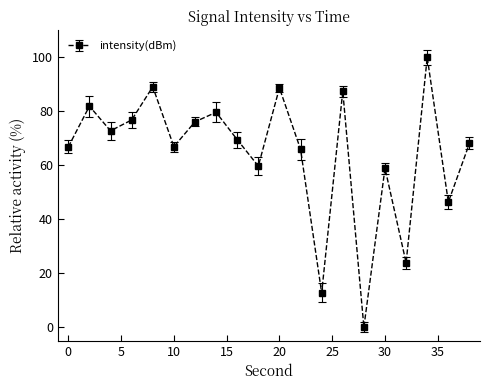

True or false: there are more than 2 points higher than both neighbors.

True